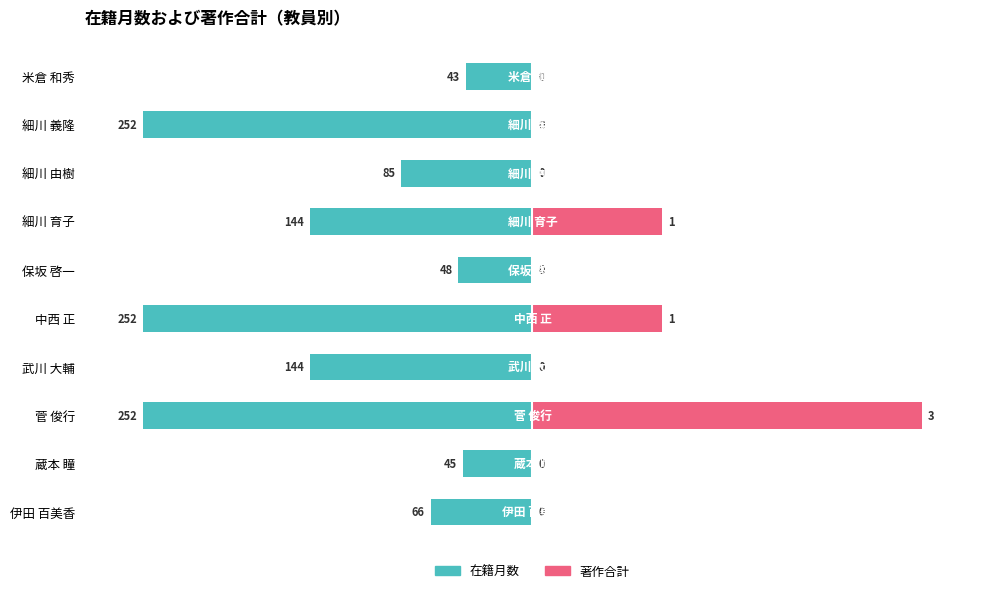

How many bars are there in total?

20